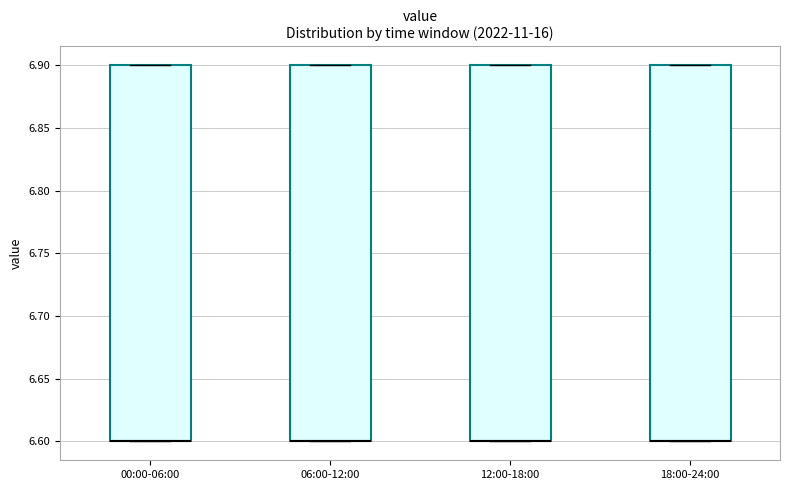

Reading left to right, read every box against the y-axis: the position of its median line, the range the box covers, and the ends of its whiskers. The values are not printed on the chart, so give them approximately, as read against the axis.

00:00-06:00: median 6.6 (drawn on the box's lower edge), box 6.6 to 6.9, whiskers 6.6 to 6.9
06:00-12:00: median 6.6 (drawn on the box's lower edge), box 6.6 to 6.9, whiskers 6.6 to 6.9
12:00-18:00: median 6.6 (drawn on the box's lower edge), box 6.6 to 6.9, whiskers 6.6 to 6.9
18:00-24:00: median 6.6 (drawn on the box's lower edge), box 6.6 to 6.9, whiskers 6.6 to 6.9